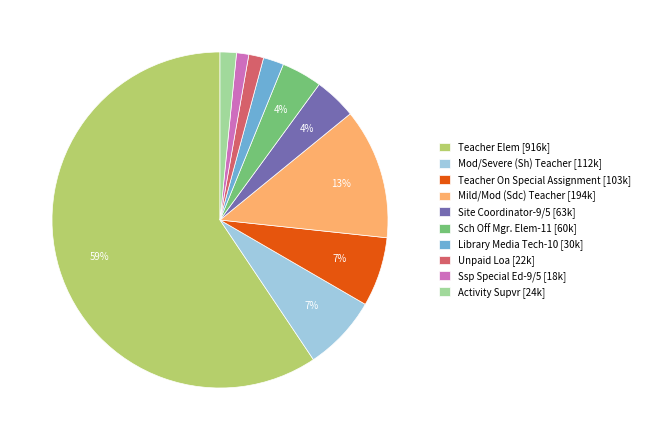

To the nearest percent, what is the difference between the largest and smallest slice percentages?

58%